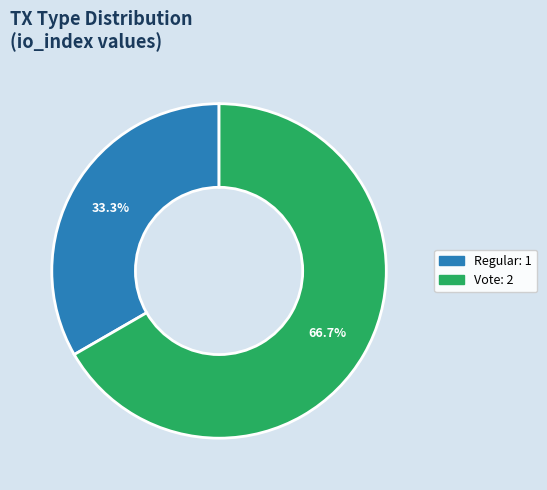

To the nearest percent, what is the difference between the largest and smallest slice percentages?

33%